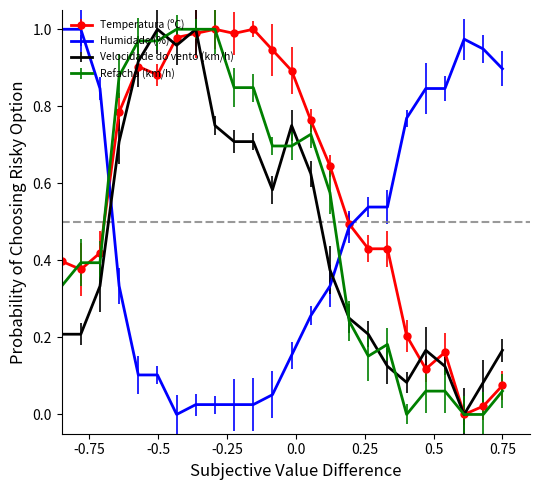

Which series has the largest total across all categories?

Temperatura (ºC)